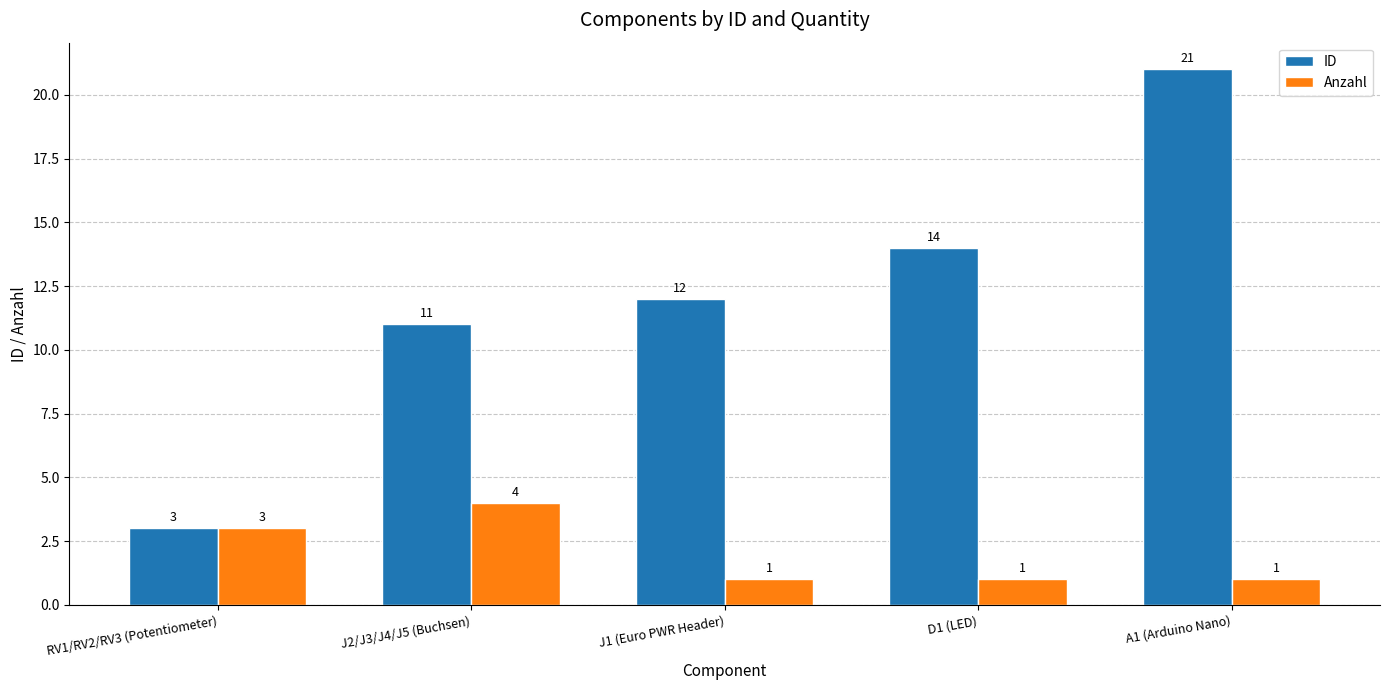

Reading right to left, list all the values displayed in this chart.

ID: 21	14	12	11	3
Anzahl: 1	1	1	4	3